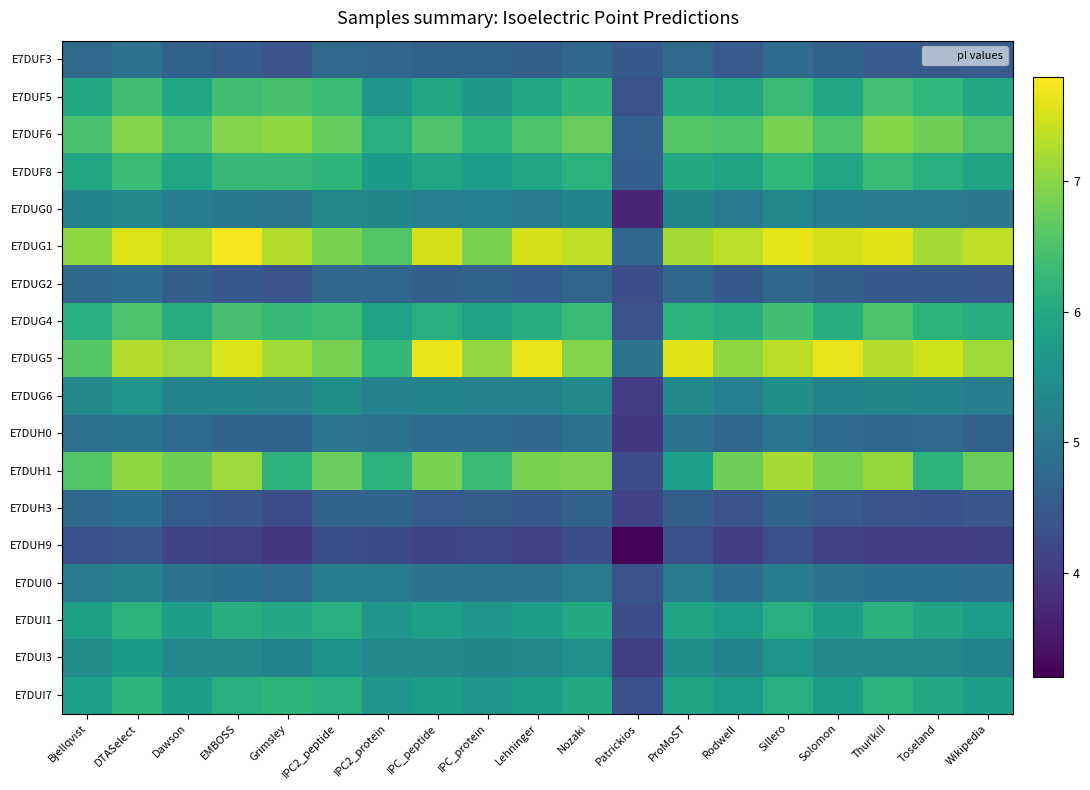

Which category has the highest value across all series?

EMBOSS